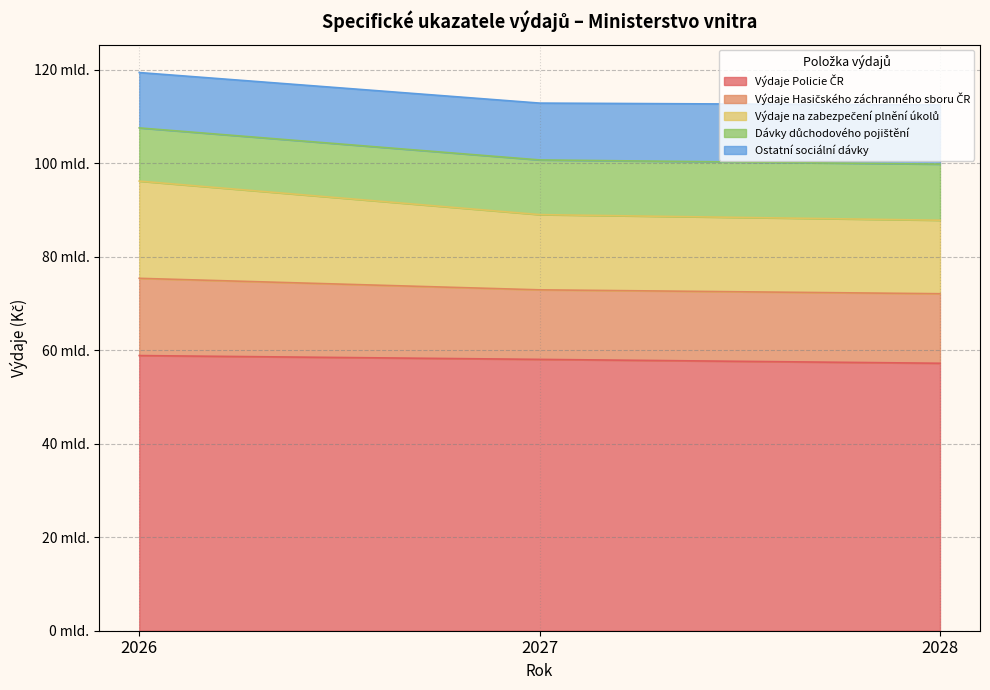

Does the chart display data point markers on the line(s)?

No